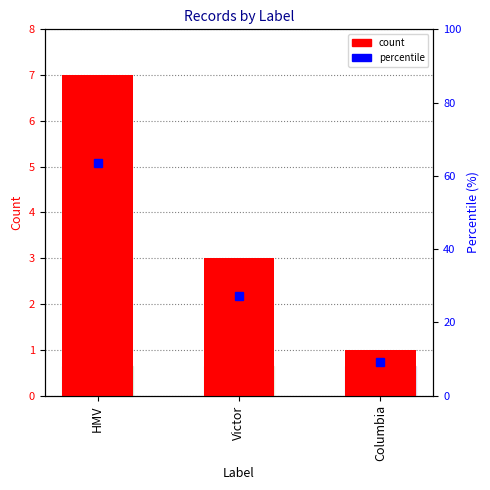

What position from the right is HMV?

3